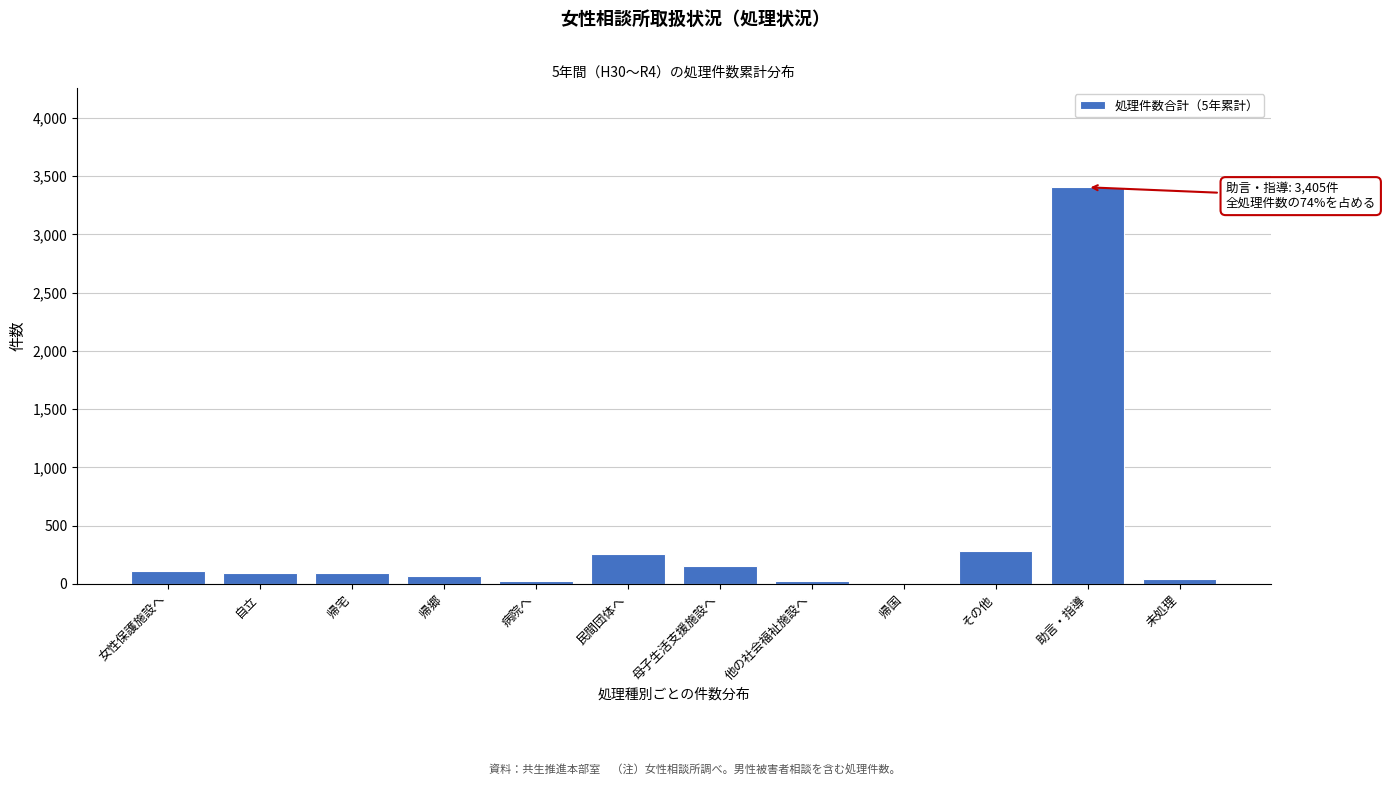

What is the sum of the values at 女性保護施設へ and 助言・指導?

3517